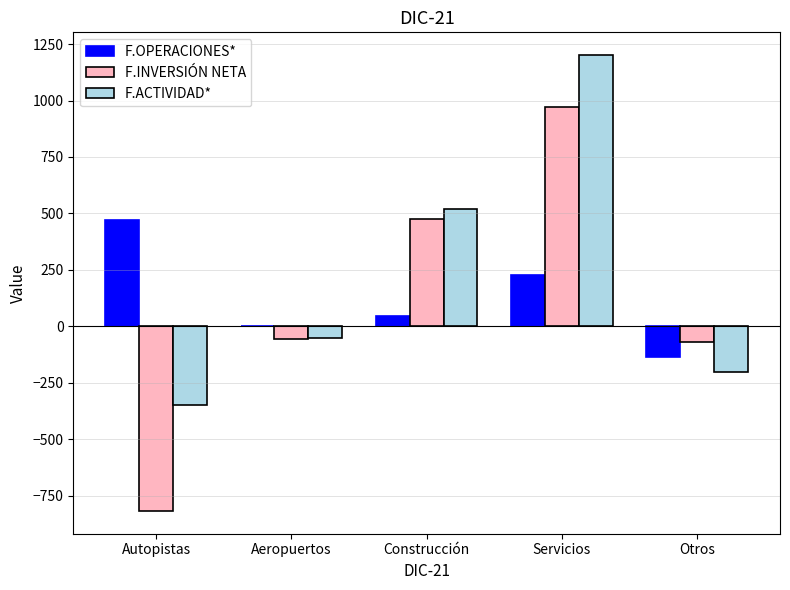

What is the average value of the F.INVERSIÓN NETA series?

102